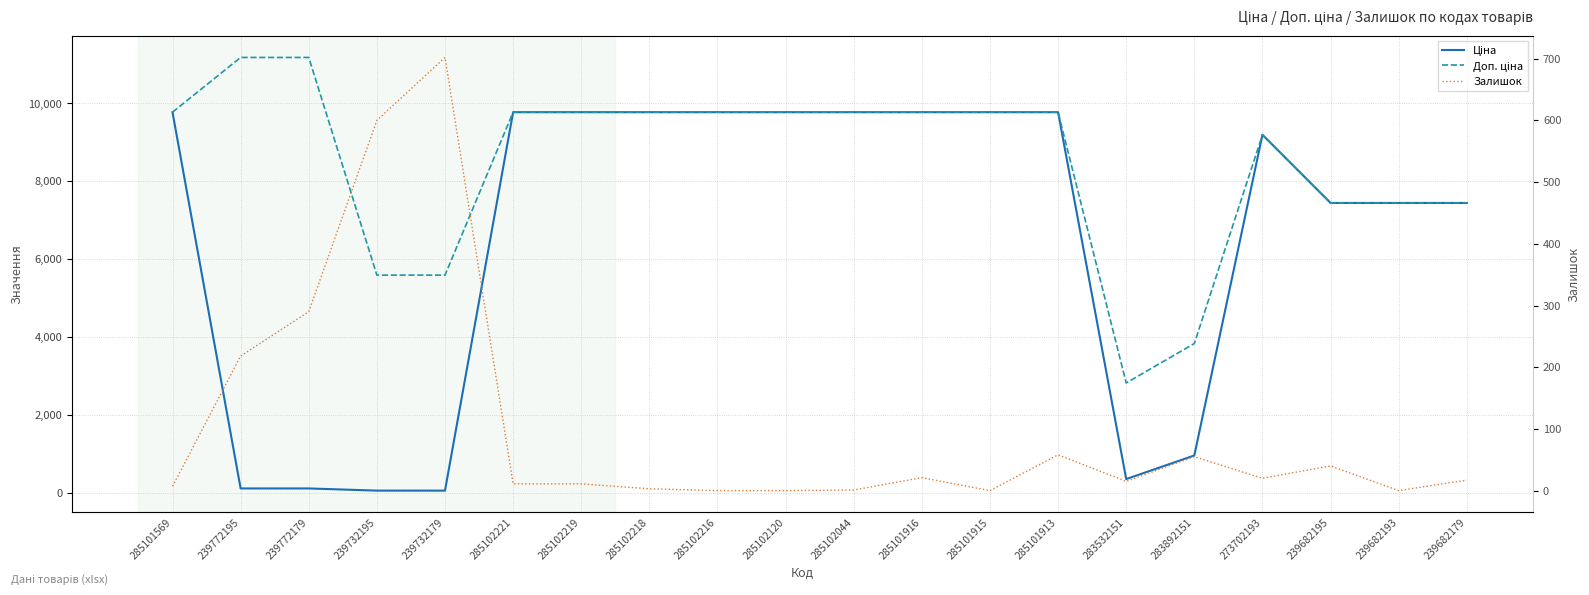

Is the value of Ціна at 239772179 greater than the value of Залишок at 285101913?

Yes